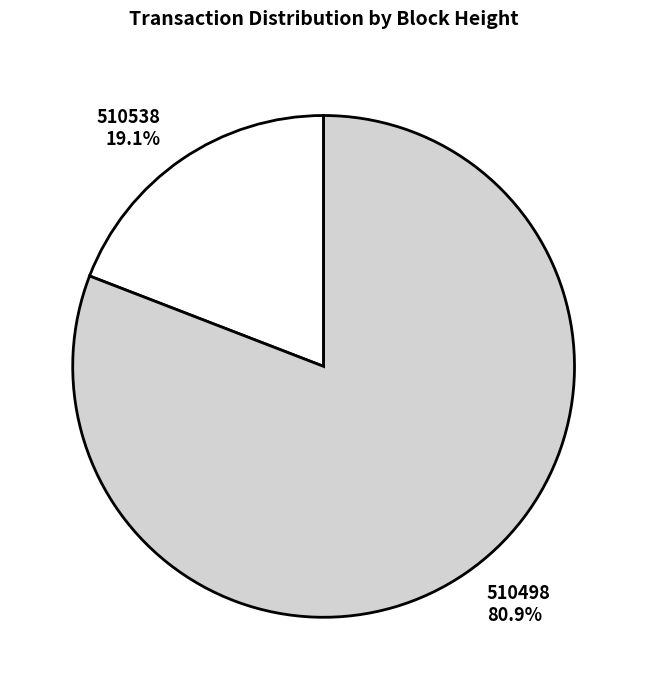

To the nearest percent, what is the combined percentage of 510538 and 510498?

100%